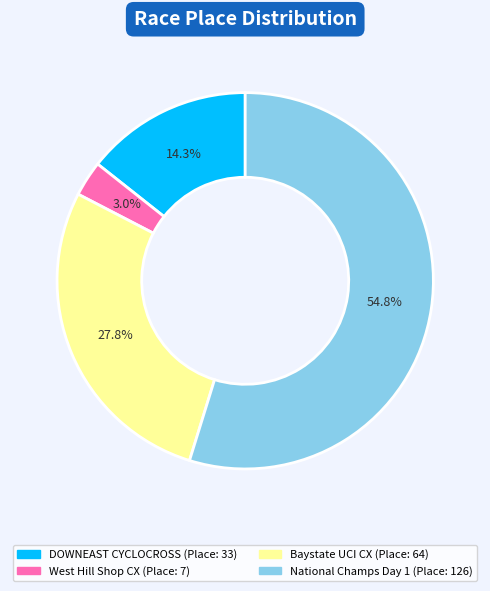

Is there any slice that represents more than half of the pie?

Yes